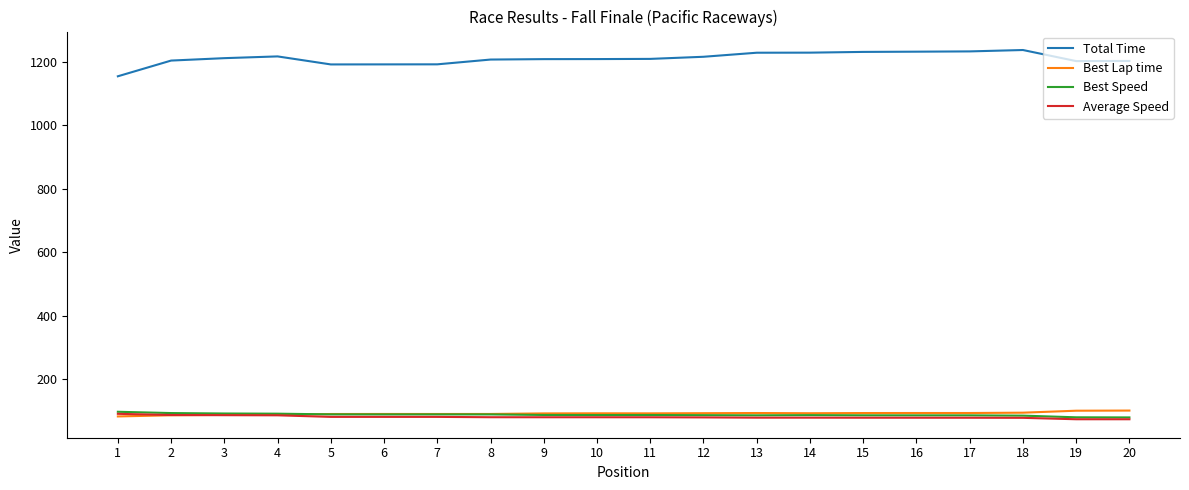

How many lines are shown in the chart?

4